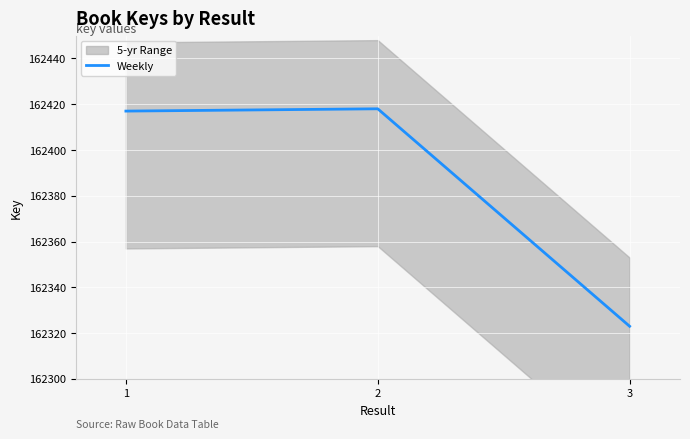

What is the ratio of the value at 1 to the value at 3?

1.0